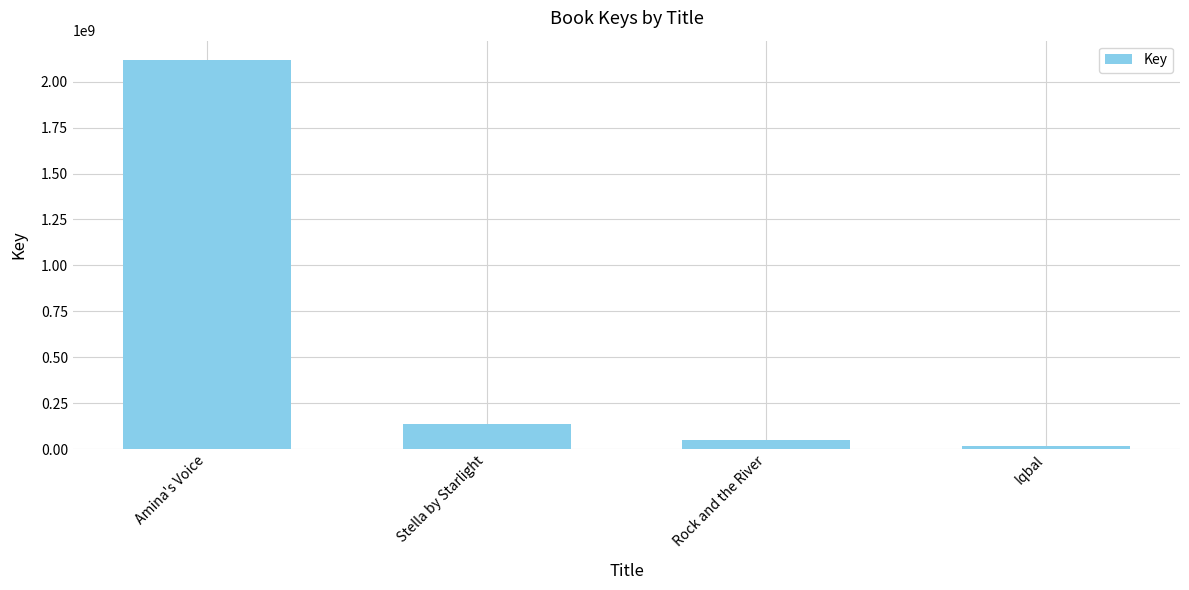

At which label is the value closest to 1067934528?

Stella by Starlight